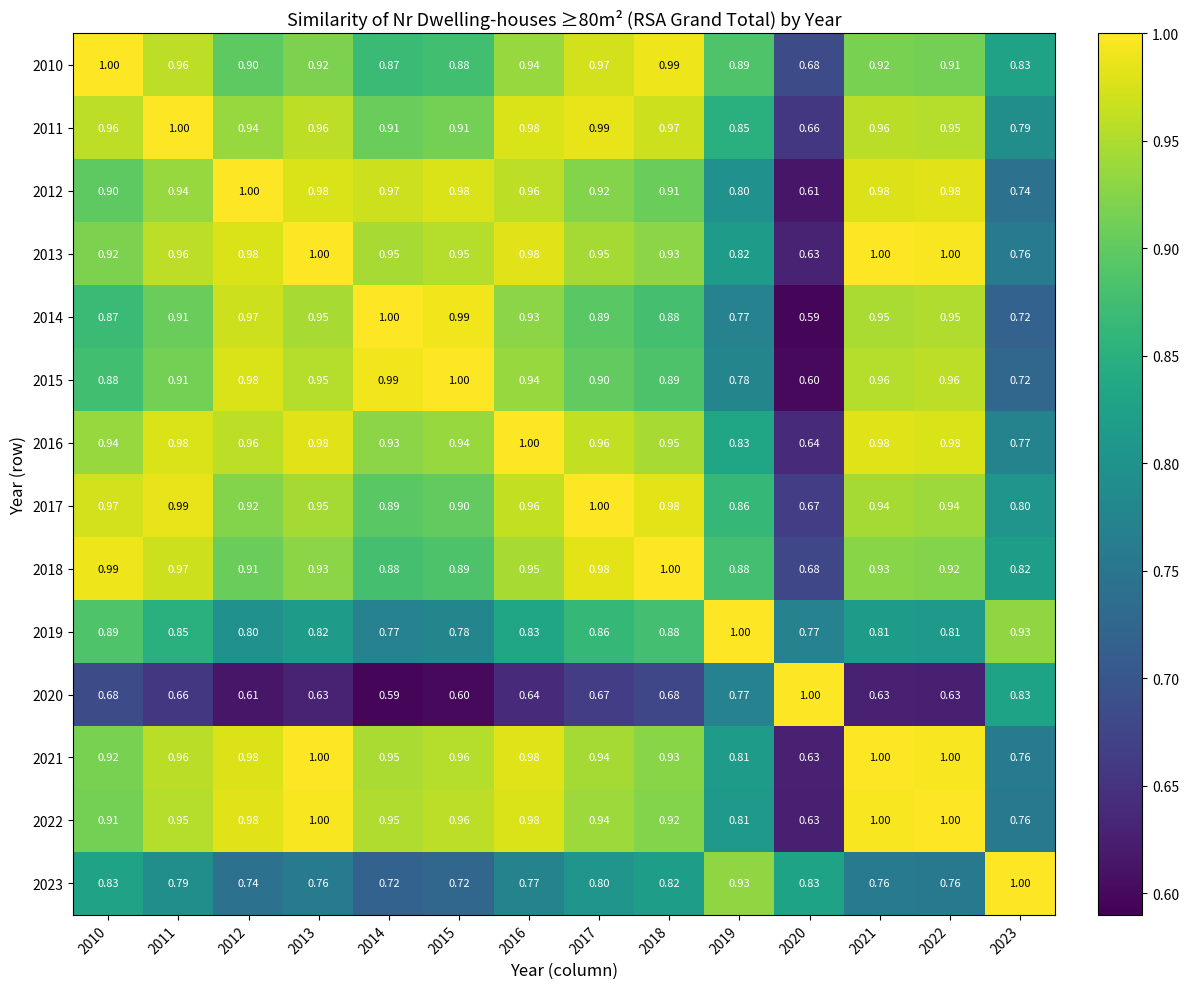

Is the value of 2019 at 2013 greater than the value of 2021 at 2017?

No